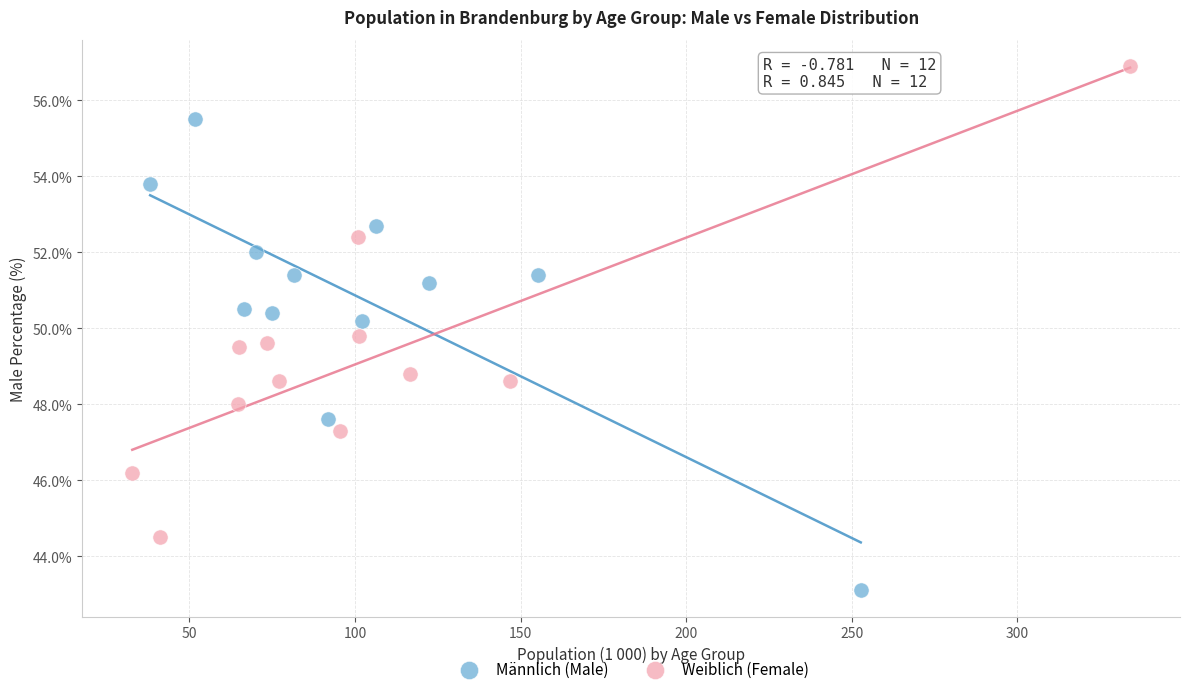

Which series contains the lowest Y value?

Männlich (Male)